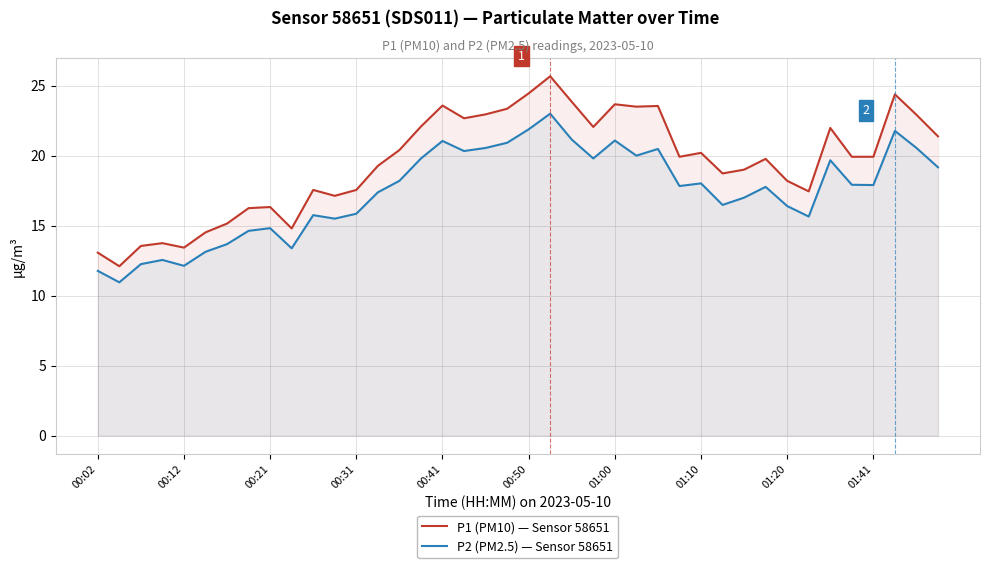

What is the difference between the highest and lowest values at 19?

2.4